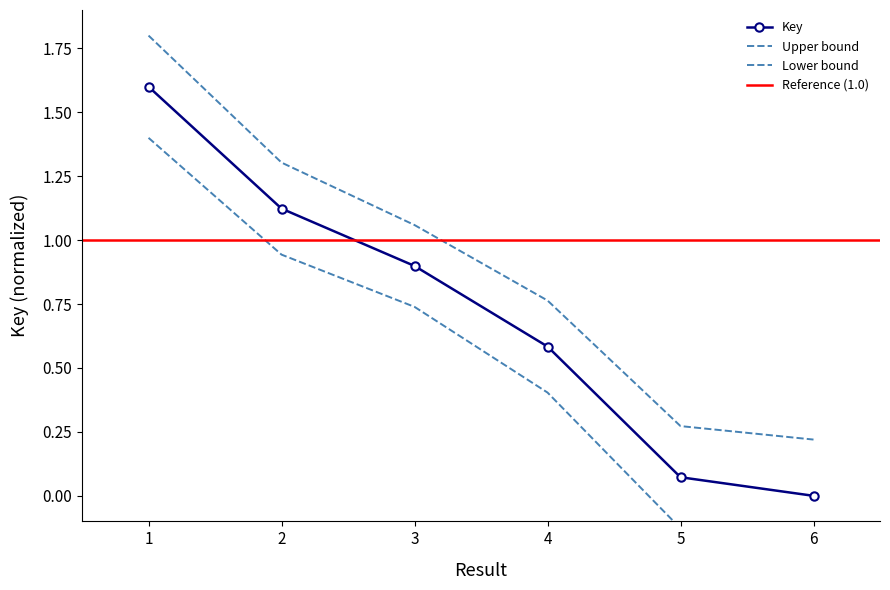

Is it true that the value at 3 is 0.6?

False